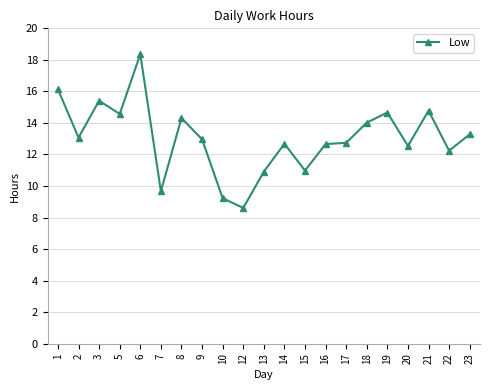

Where does the data first go above 12?

1